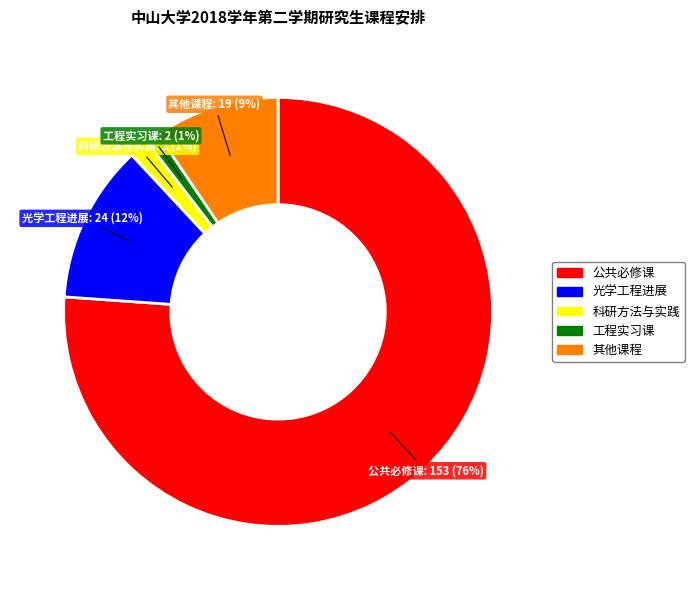

To the nearest percent, what is the average slice percentage?

20%